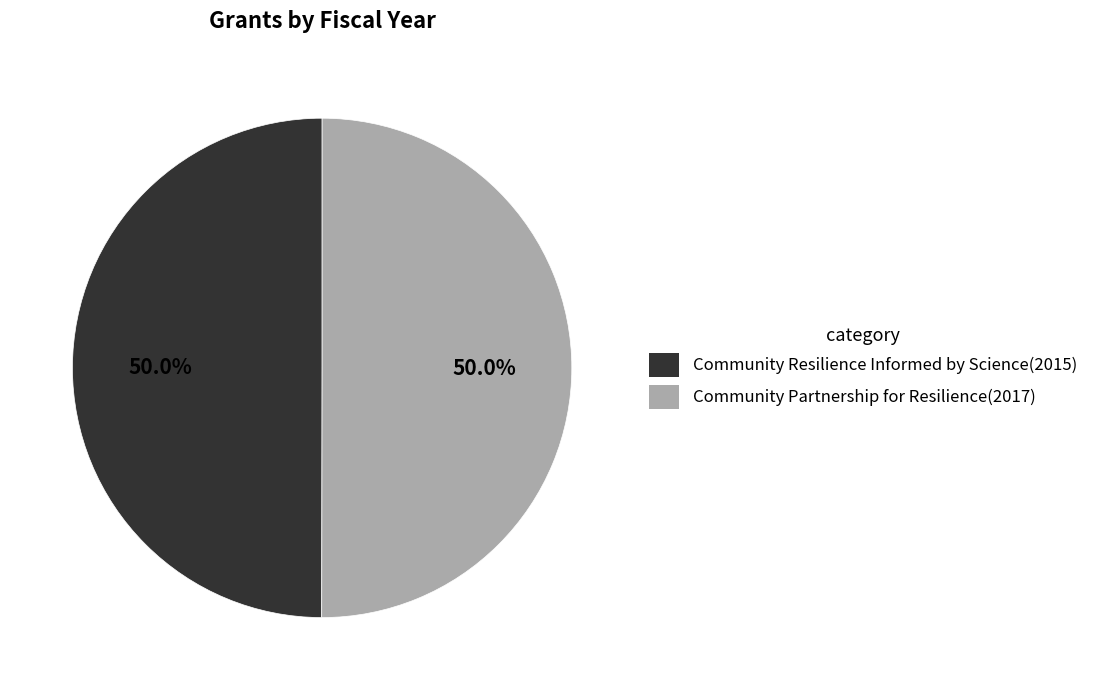

What percentage is the Community Partnership for Resilience slice, to the nearest percent?

50%